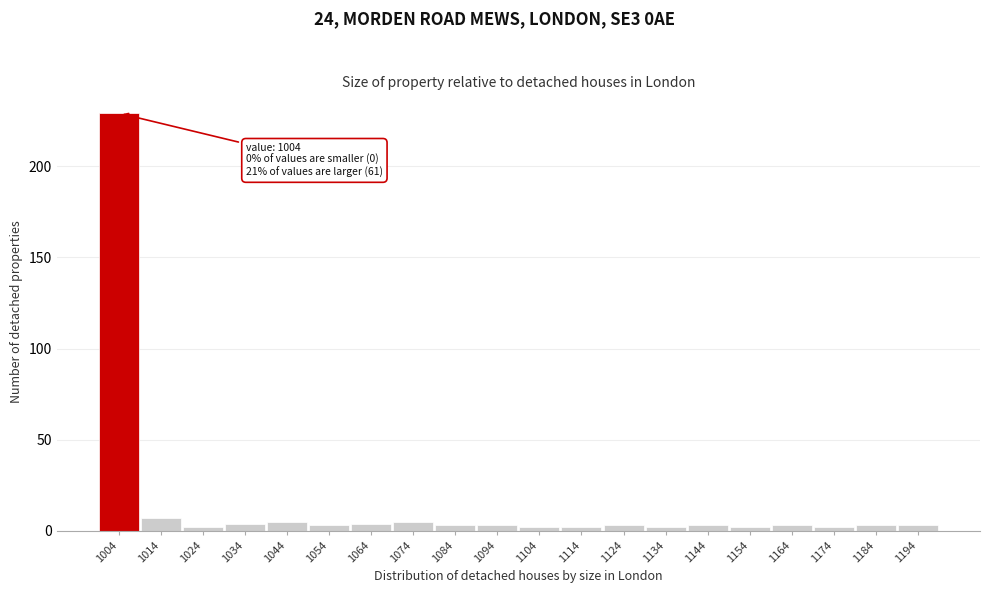

Reading right to left, extract all data points from this chart.

1194=3	1184=3	1174=2	1164=3	1154=2	1144=3	1134=2	1124=3	1114=2	1104=2	1094=3	1084=3	1074=5	1064=4	1054=3	1044=5	1034=4	1024=2	1014=7	1004=229